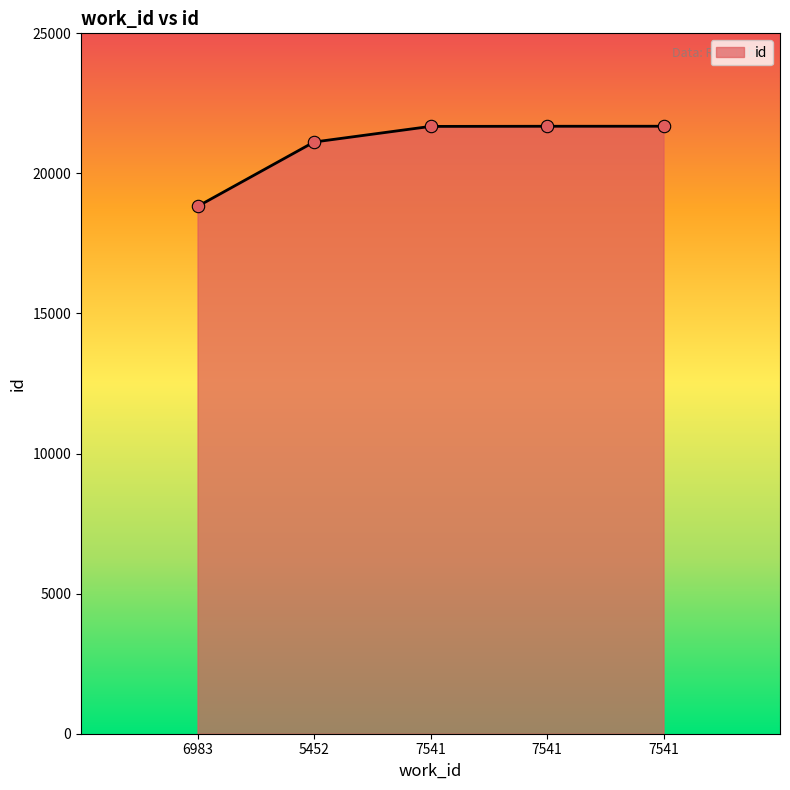

What is the change in value from 5452 to 7541?

+558